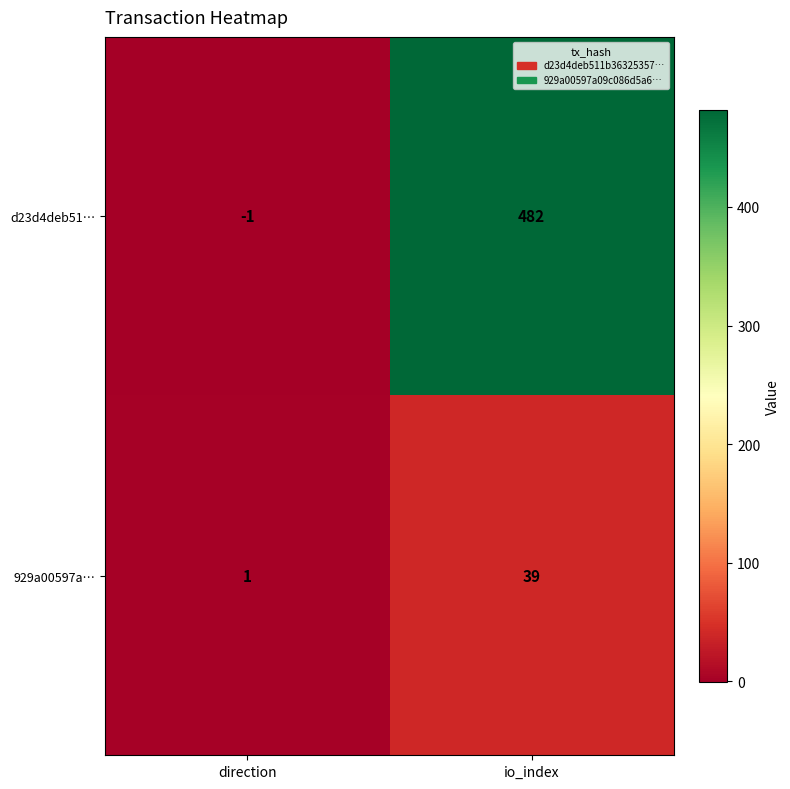

At which category is the sum across all series the highest?

io_index